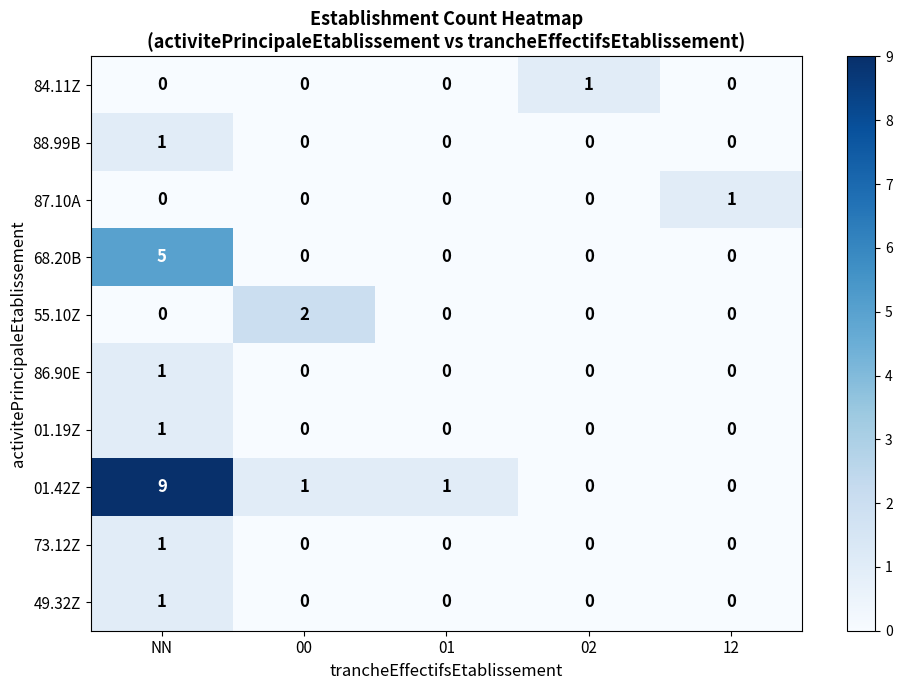

What is the difference between the maximum and minimum values in the 01.42Z series?

9